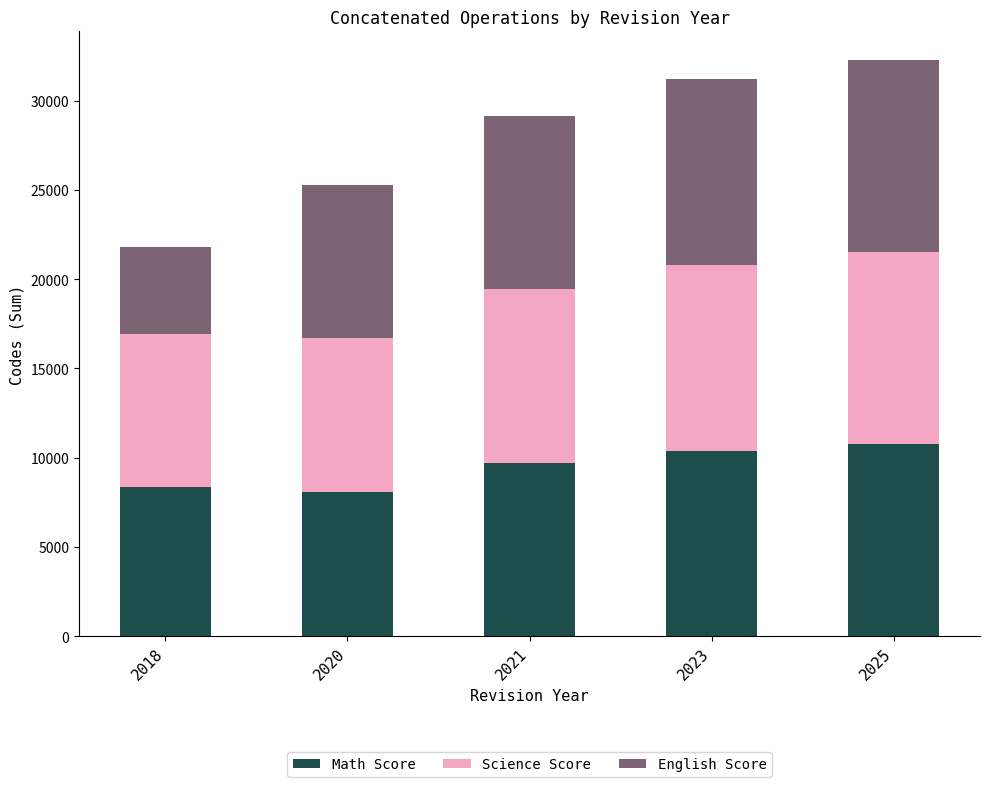

How many categories are shown in the chart?

5